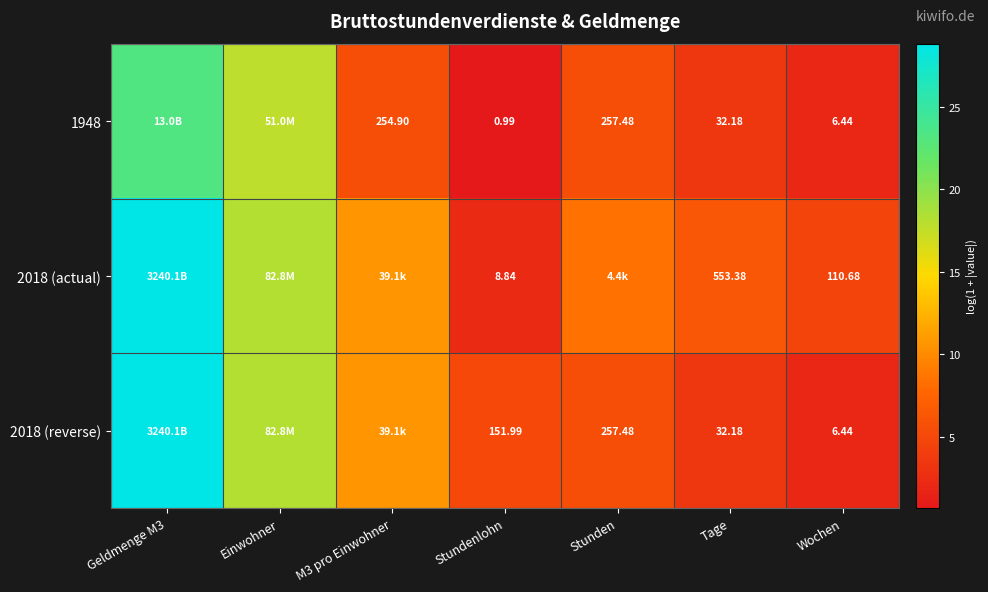

At which label does 2018 (reverse) reach its minimum?

Wochen